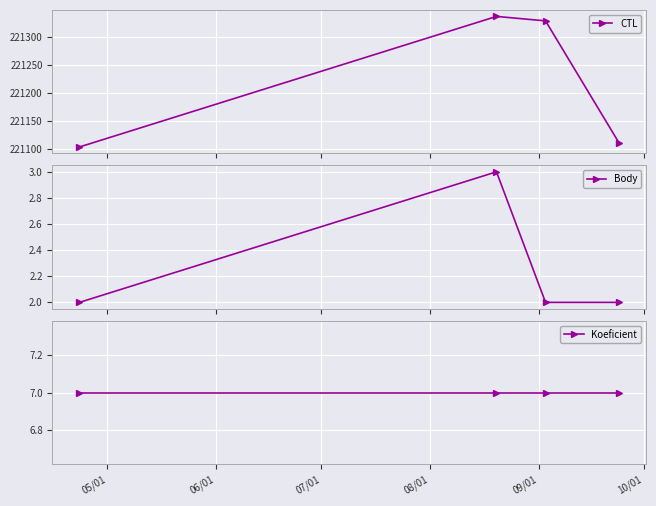

What is the value of the CTL point at the 4th from the left?

221110